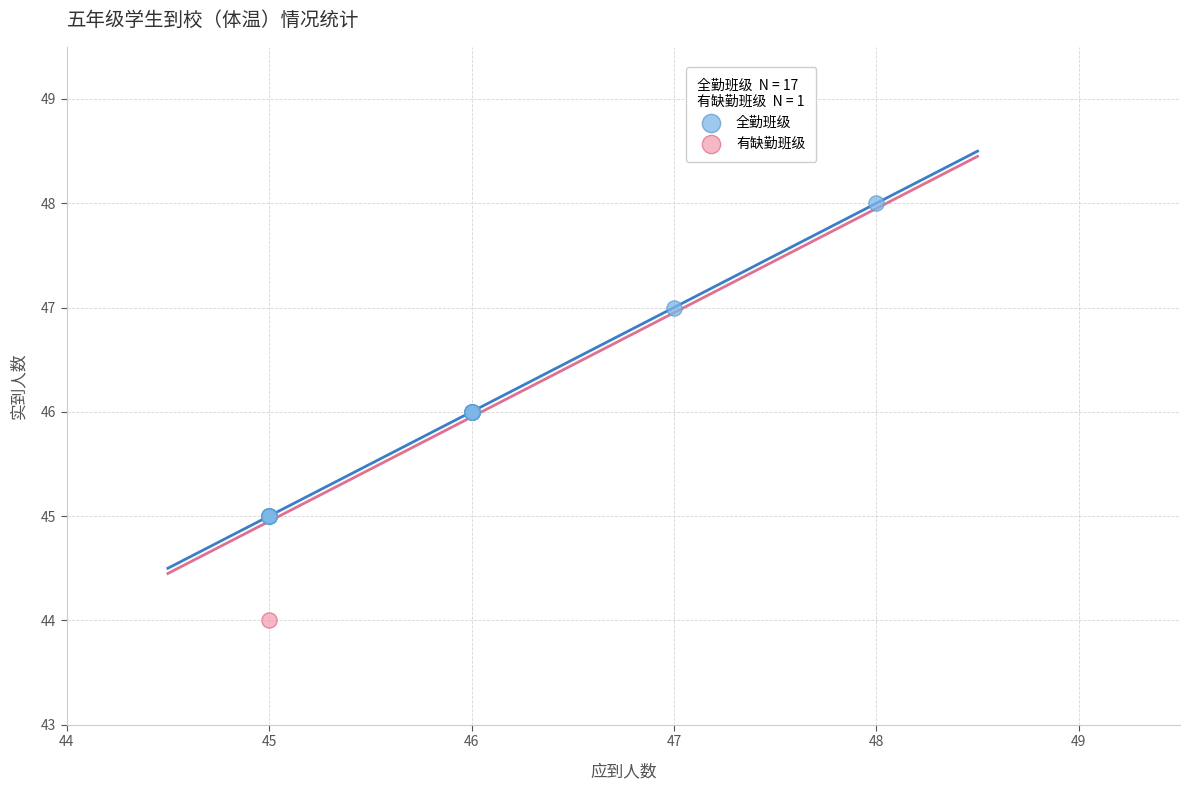

What are all the series names shown in the legend?

全勤班级, 有缺勤班级